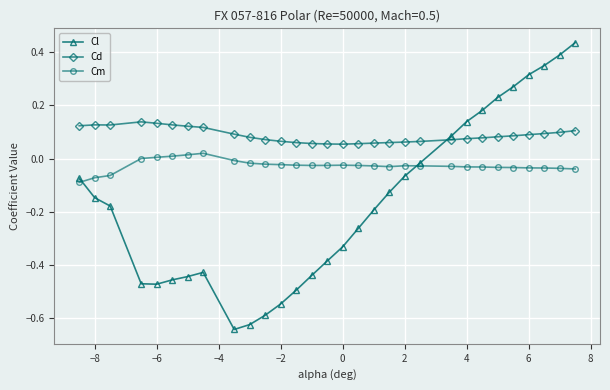

Which series has the largest range (max minus min)?

Cl